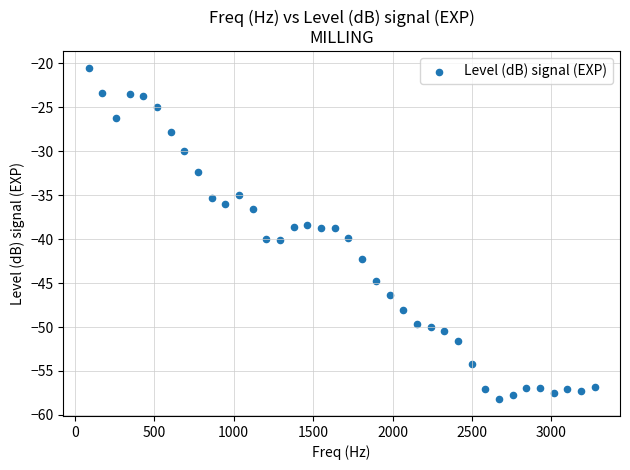

What is the range of Y values (max minus min)?

37.7